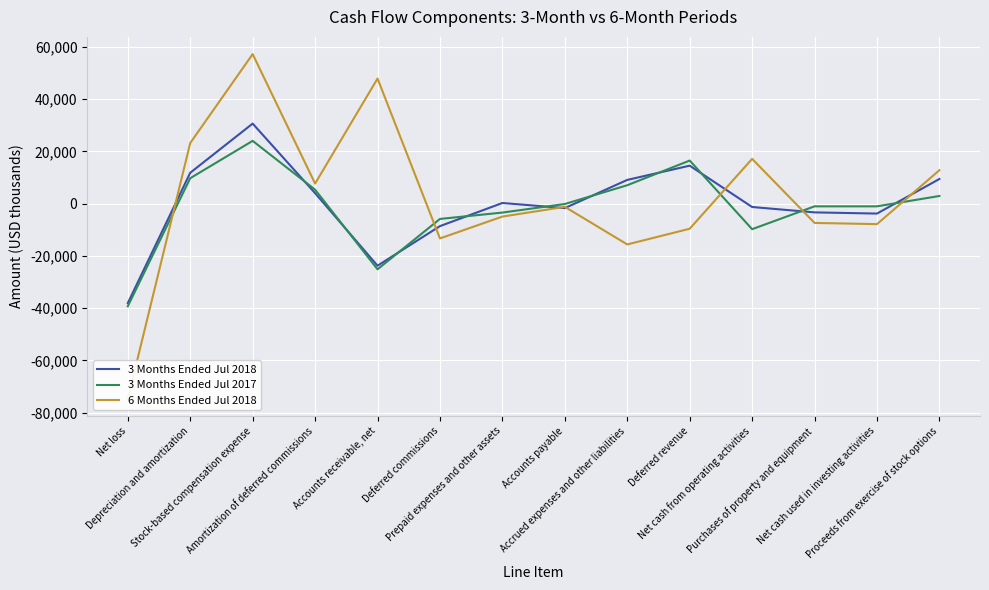

Which series has the widest spread of values?

6 Months Ended Jul 2018